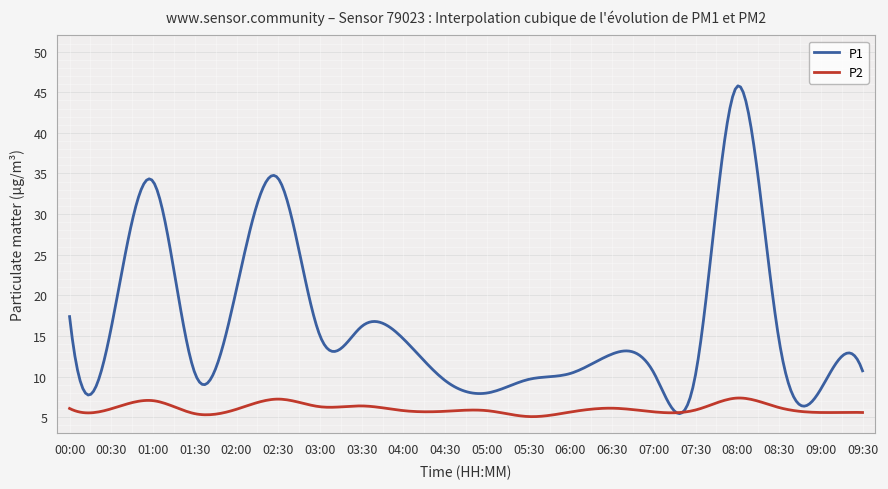

List the series in order of their peak value, lowest first.

P2, P1